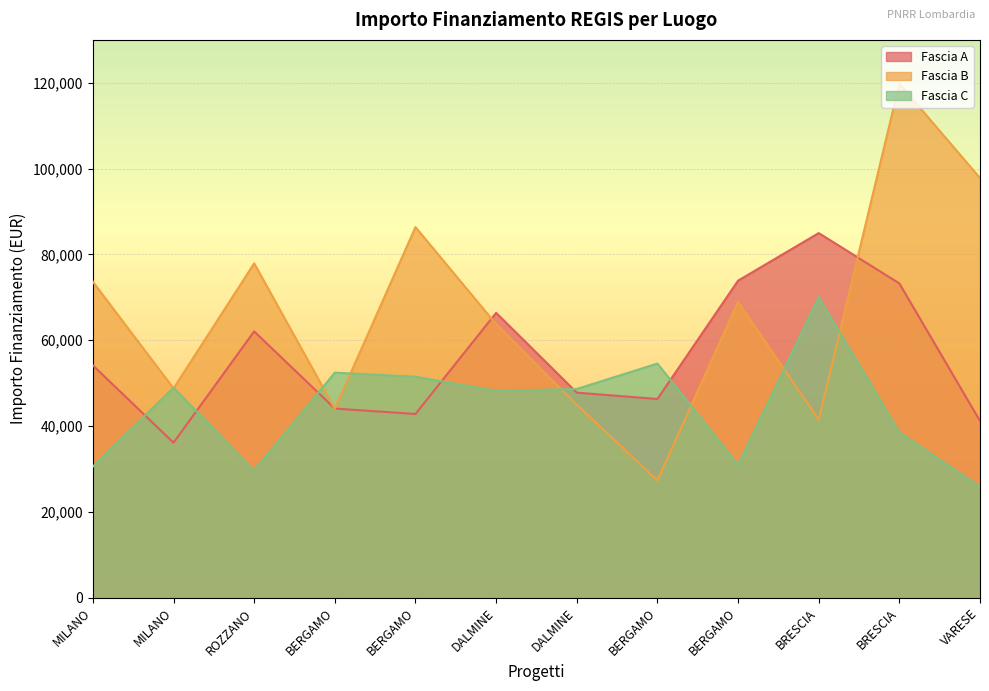

Rank the series at BERGAMO from highest to lowest value.

Fascia C, Fascia A, Fascia B